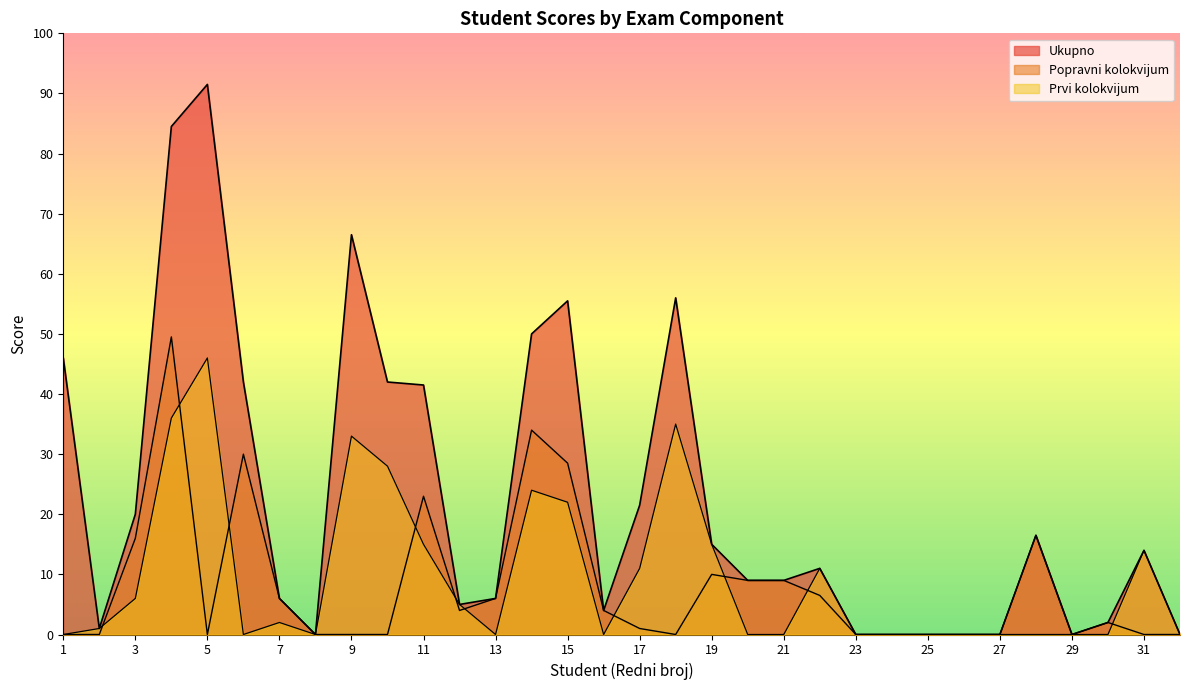

Reading left to right, transcribe all the data shown in this chart.

Ukupno: 1=46.0	2=1.0	3=20.0	4=84.5	5=91.5	6=42.0	7=6.0	8=0.0	9=66.5	10=42.0	11=41.5	12=5.0	13=6.0	14=50.0	15=55.5	16=4.0	17=21.5	18=56.0	19=15.0	20=9.0	21=9.0	22=11.0	23=0.0	24=0.0	25=0.0	26=0.0	27=0.0	28=16.5	29=0.0	30=2.0	31=14.0	32=0.0
Popravni kolokvijum: 1=0.0	2=0.0	3=16.0	4=49.5	5=0.0	6=30.0	7=6.0	8=0.0	9=0.0	10=0.0	11=23.0	12=4.0	13=6.0	14=34.0	15=28.5	16=4.0	17=1.0	18=0.0	19=10.0	20=9.0	21=9.0	22=6.5	23=0.0	24=0.0	25=0.0	26=0.0	27=0.0	28=16.5	29=0.0	30=2.0	31=0.0	32=0.0
Prvi kolokvijum: 1=0.0	2=1.0	3=6.0	4=36.0	5=46.0	6=0.0	7=2.0	8=0.0	9=33.0	10=28.0	11=15.0	12=5.0	13=0.0	14=24.0	15=22.0	16=0.0	17=11.0	18=35.0	19=15.0	20=0.0	21=0.0	22=11.0	23=0.0	24=0.0	25=0.0	26=0.0	27=0.0	28=0.0	29=0.0	30=0.0	31=14.0	32=0.0